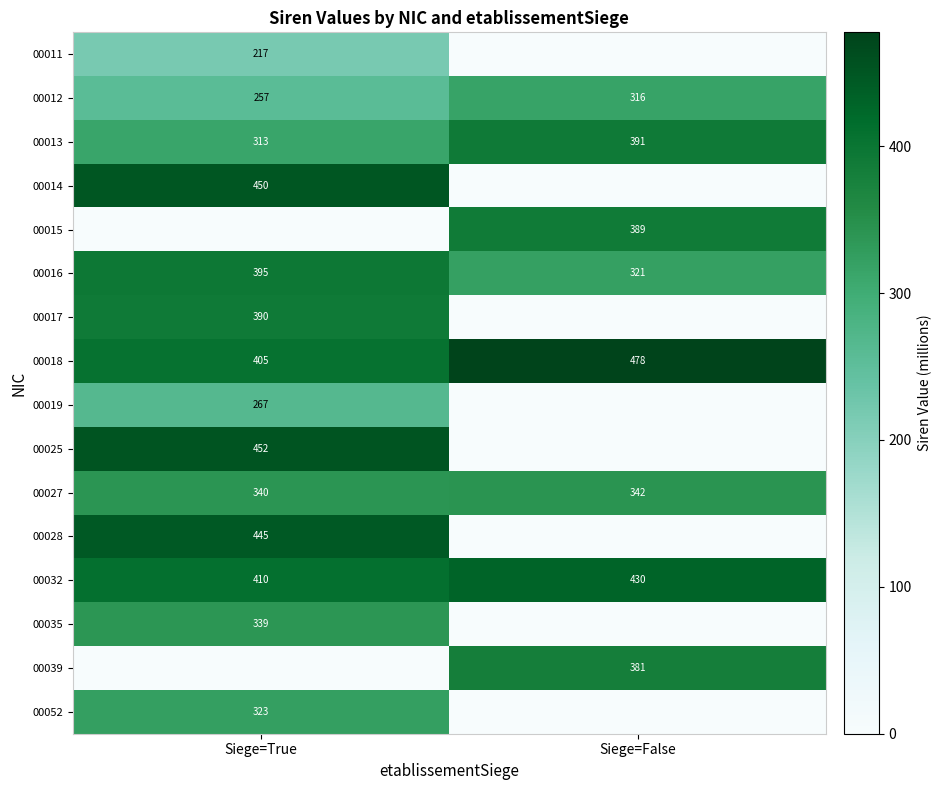

What is the sum of the 00016 values at Siege=True and Siege=False?

716